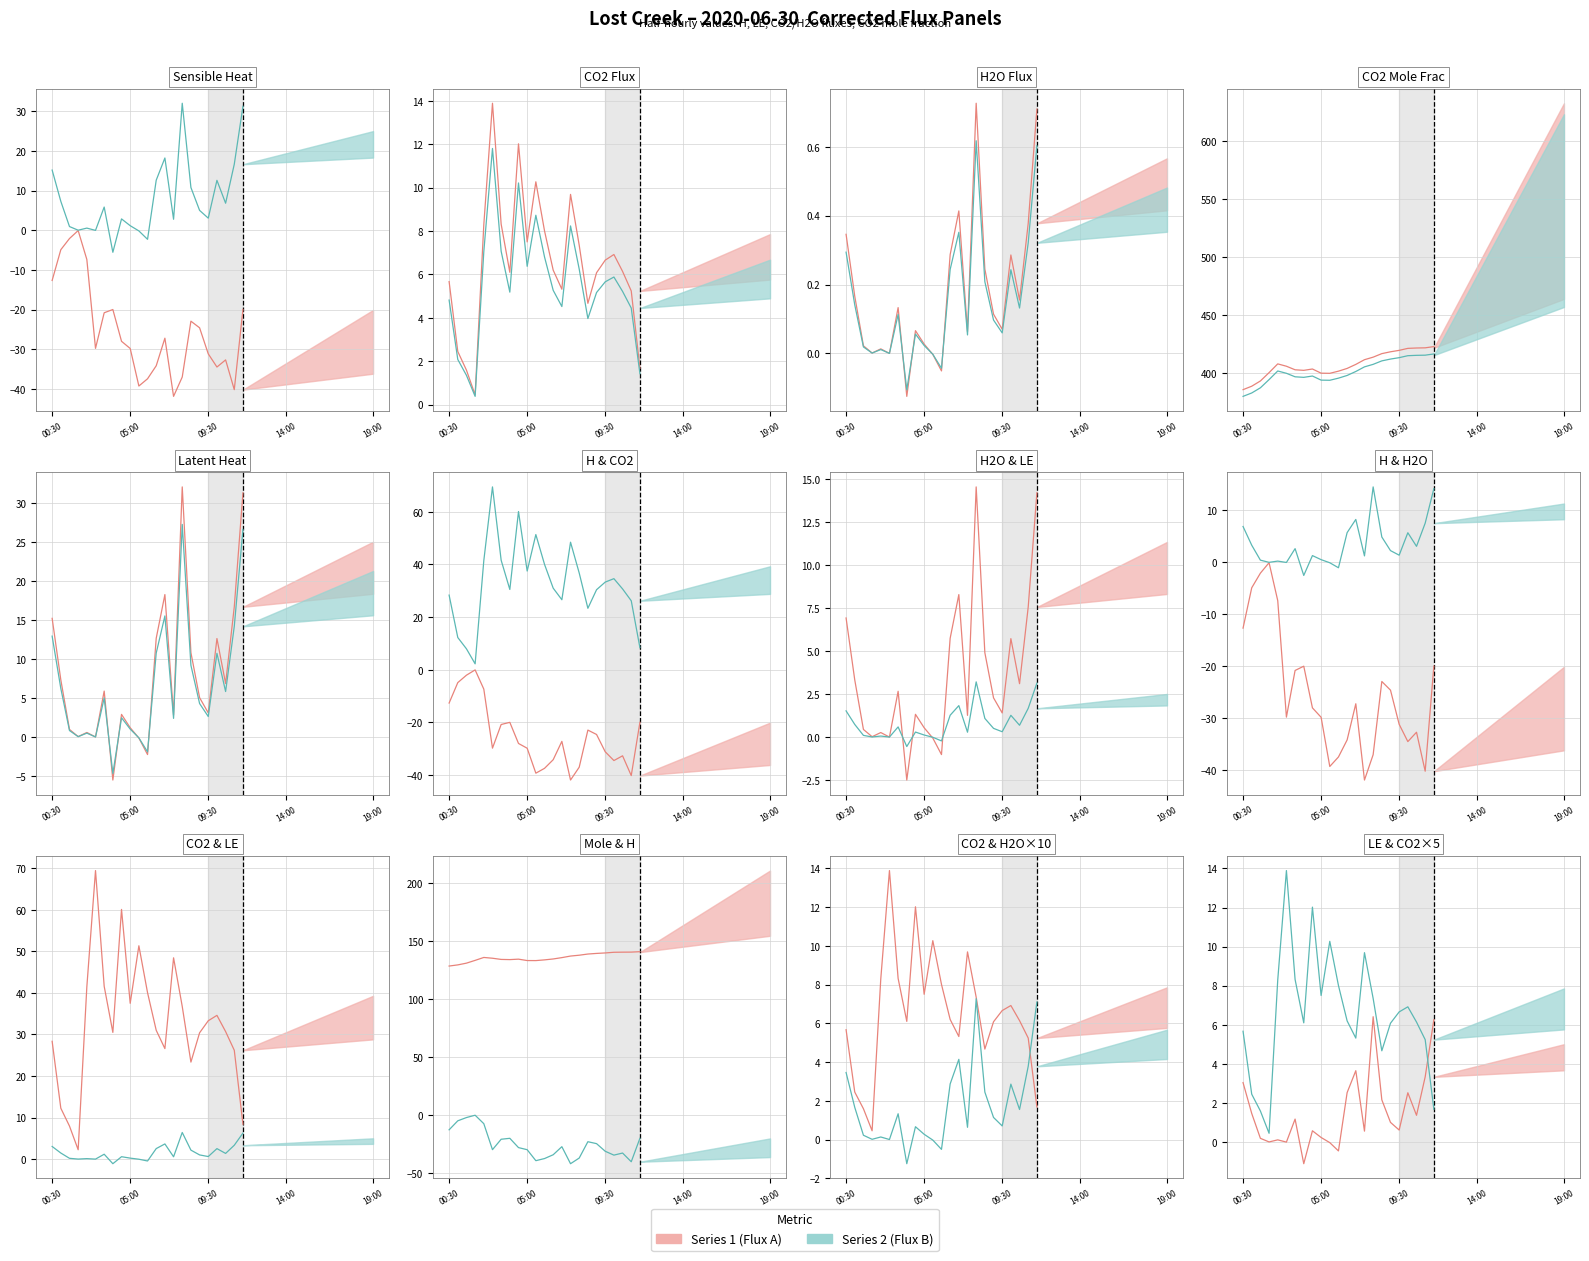

Reading left to right, extract all data points from this chart.

Series 1 (hist): 3.0	1.5	0.2	0.0	0.1	-0.0	1.2	-1.1	0.6	0.2	-0.0	-0.5	2.5	3.7	0.6	6.4	2.2	1.0	0.6	2.5	1.4	3.3	6.3
Series 2 (hist): 5.7	2.5	1.6	0.5	8.3	13.9	8.3	6.1	12.0	7.5	10.3	8.0	6.2	5.3	9.7	7.3	4.7	6.1	6.7	6.9	6.1	5.2	1.7